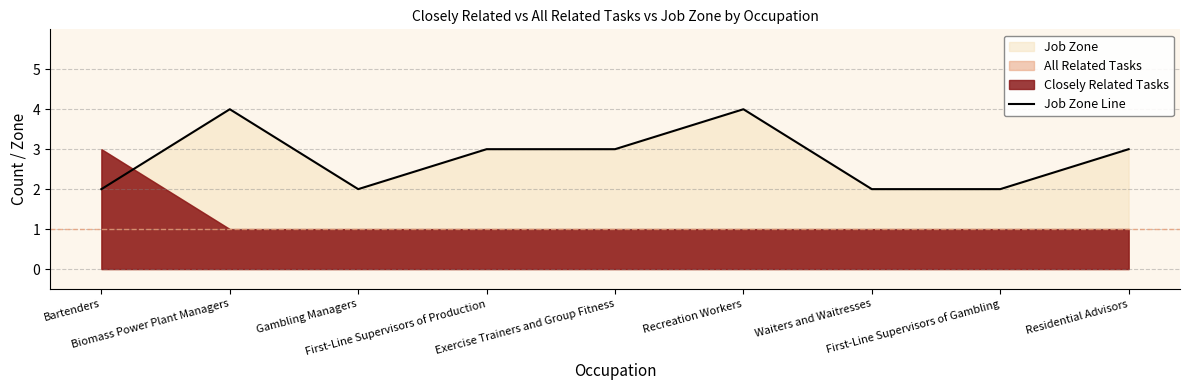

The value at Biomass Power Plant Managers is 4. True or false?

True